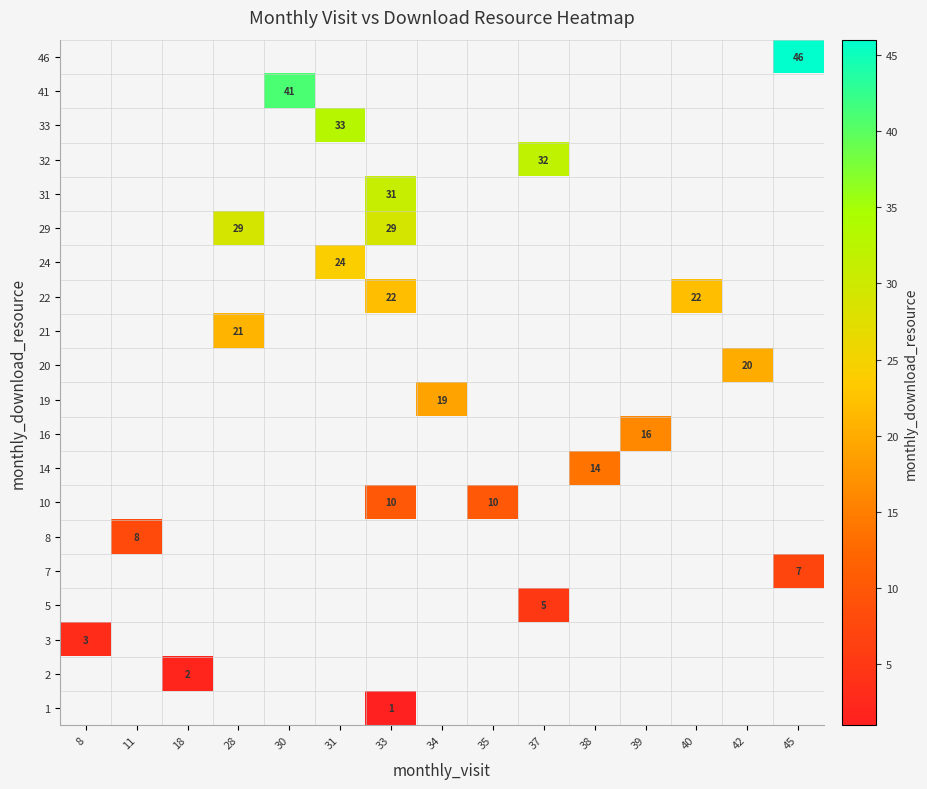

What is the greatest value displayed?

46.0